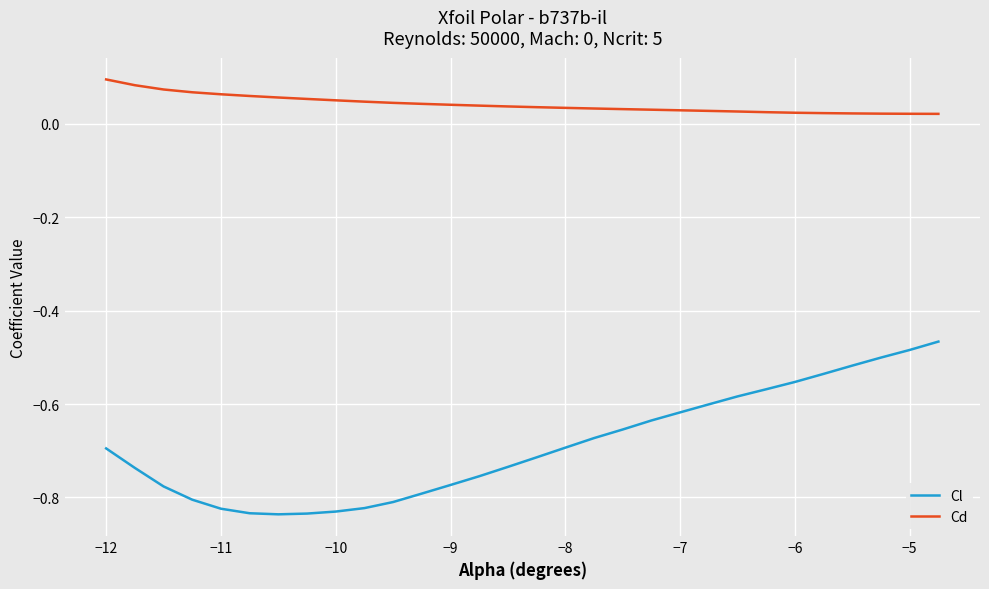

What are all the series names shown in the legend?

Cl, Cd